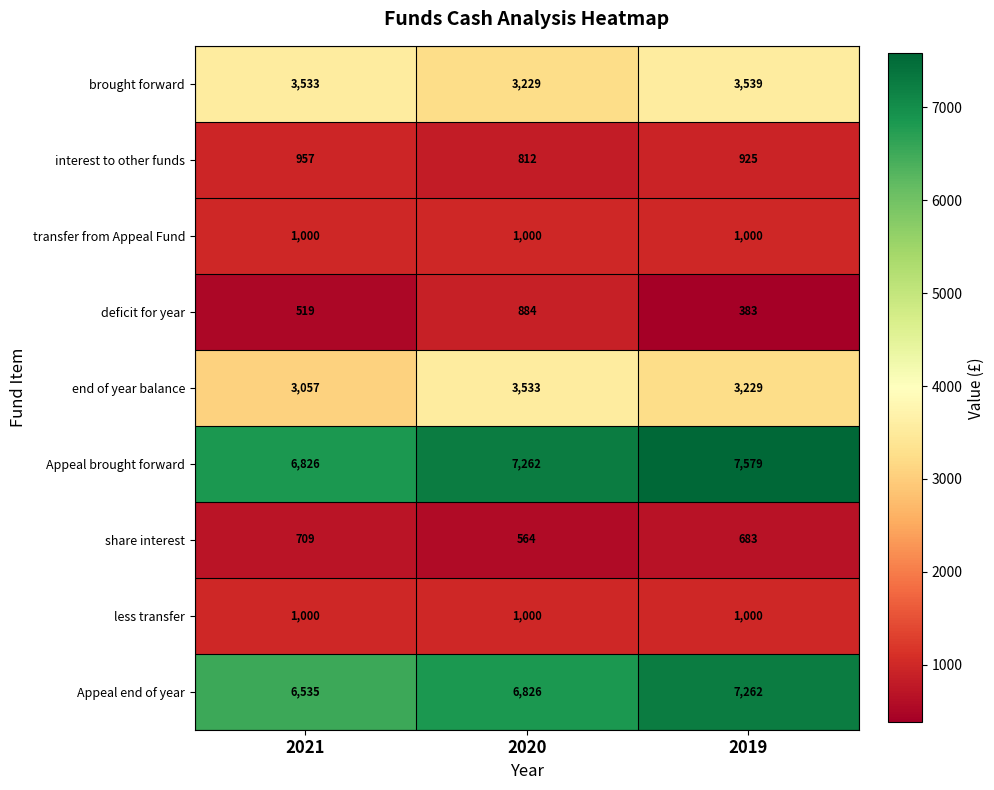

At which category is the sum across all series the highest?

2019